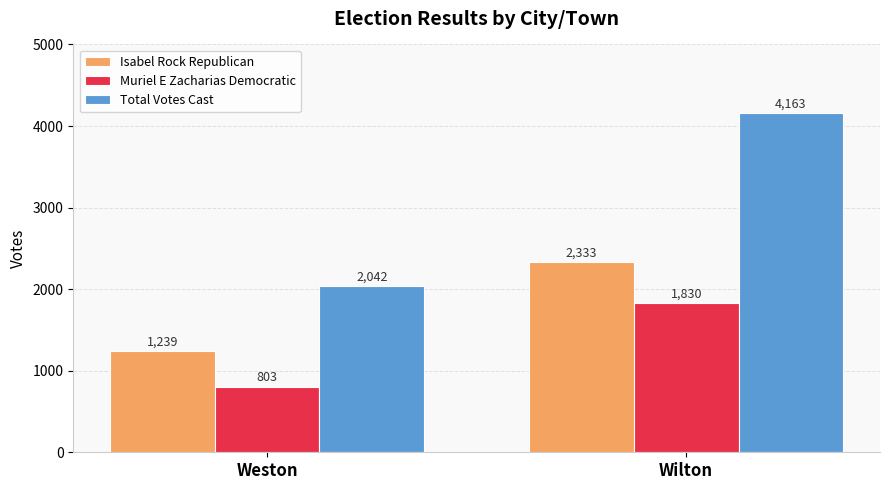

Which series has the largest total across all categories?

Total Votes Cast